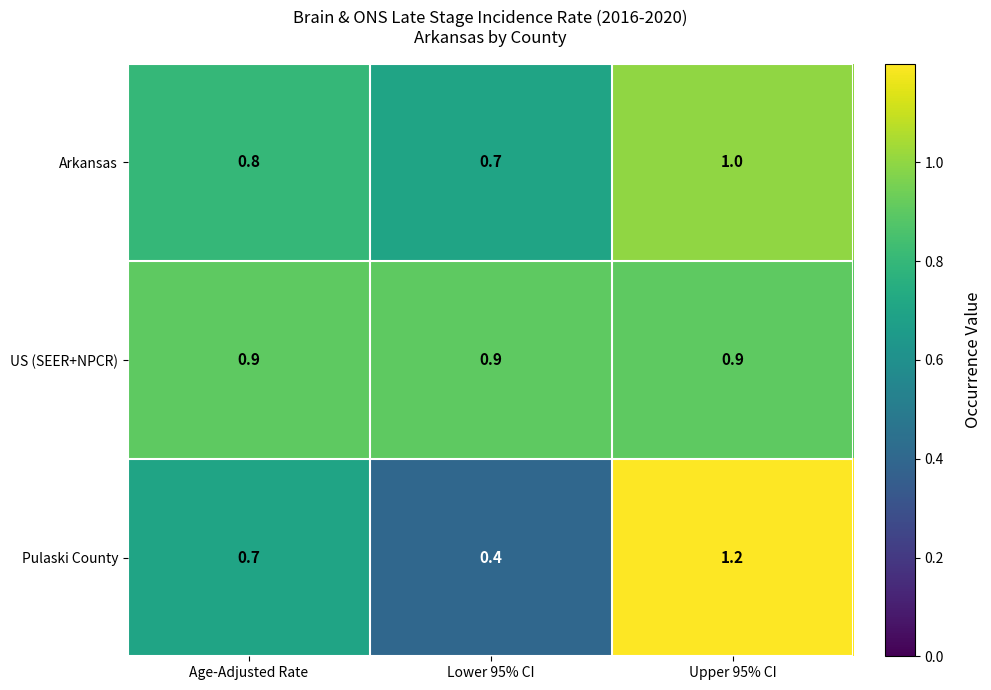

Which series changed the most between Lower 95% CI and Upper 95% CI?

Pulaski County